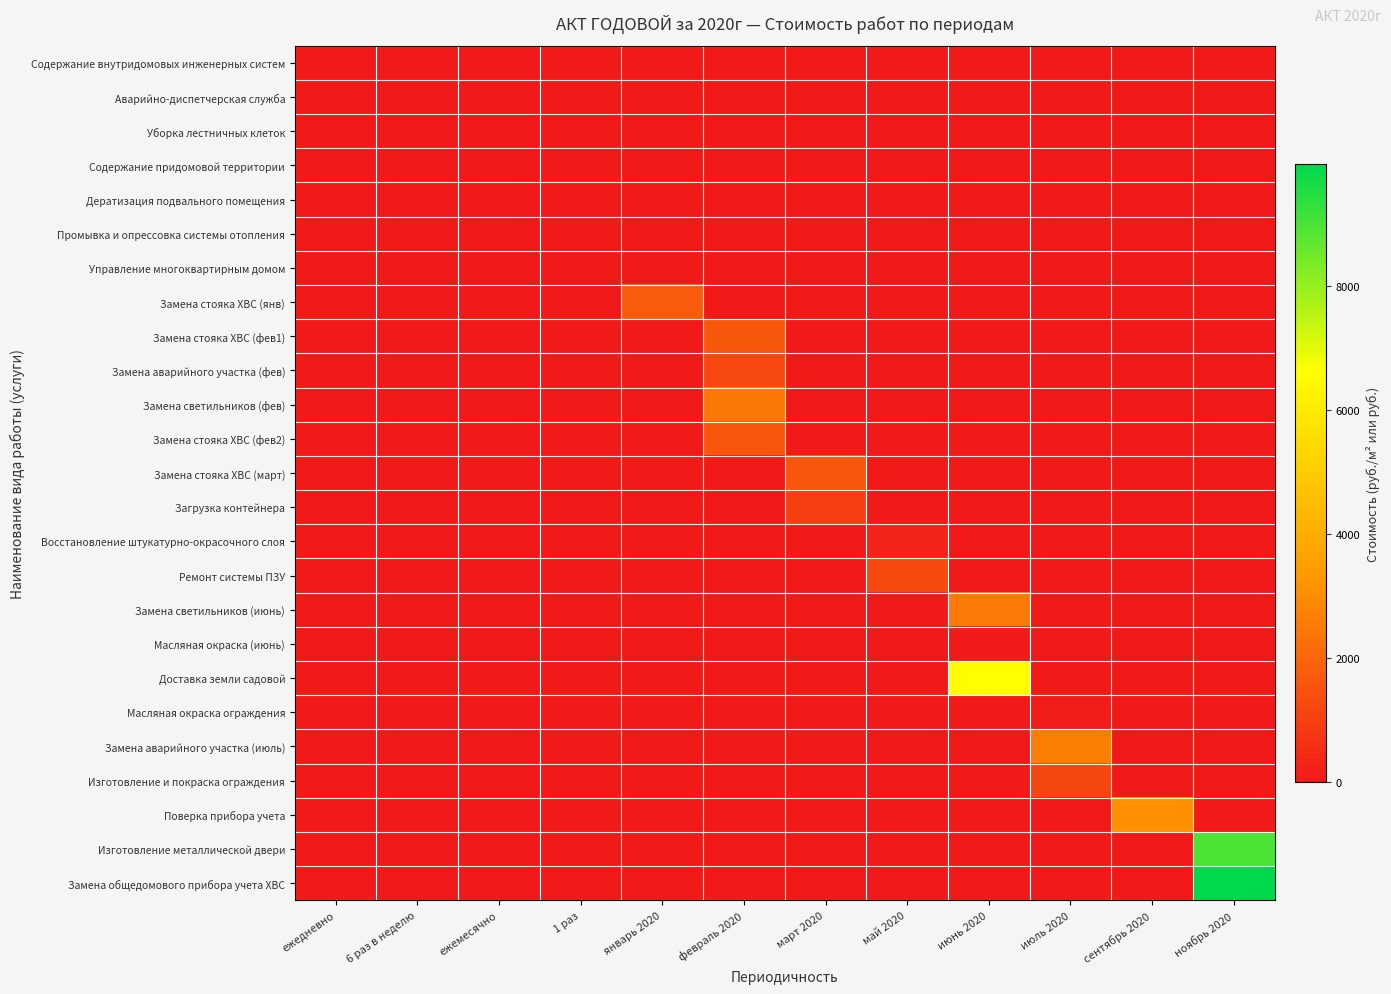

At which category is the sum across all series the highest?

ноябрь 2020